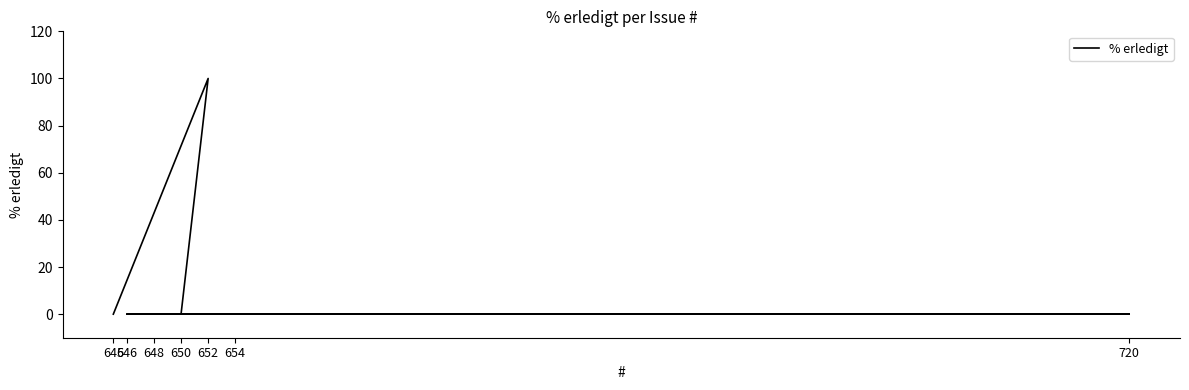

At which label is the value closest to 50?

645